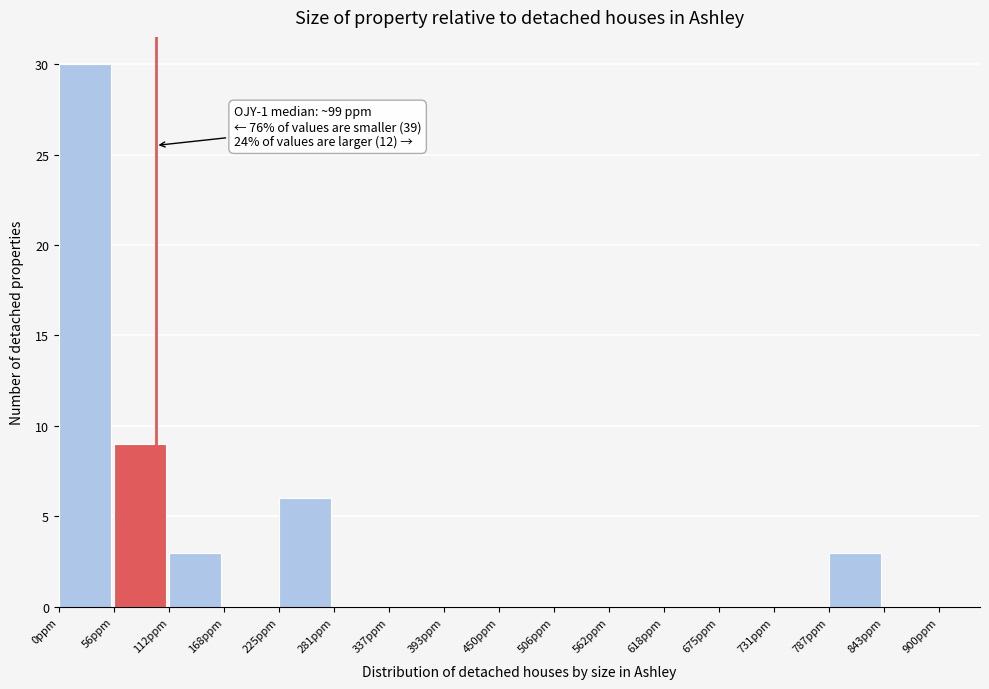

Which range on the x-axis has the tallest bar?

0 to 60